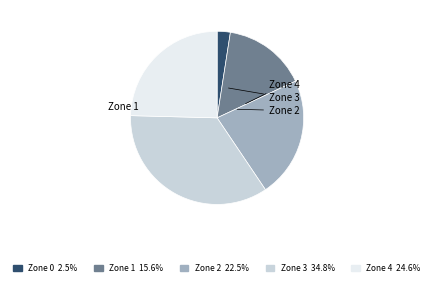

Is there any slice that represents more than half of the pie?

No